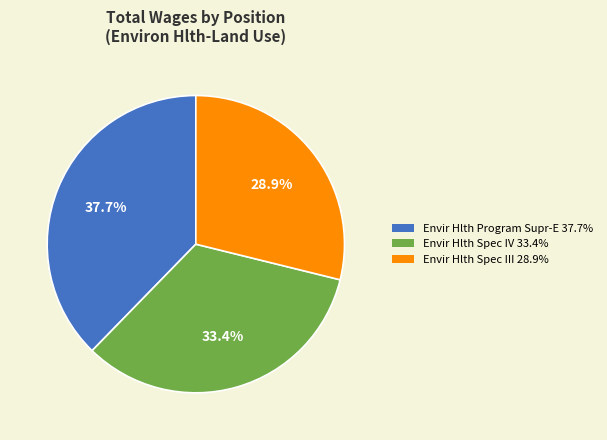

To the nearest percent, what is the combined percentage of Envir Hlth Program Supr-E and Envir Hlth Spec IV?

71%